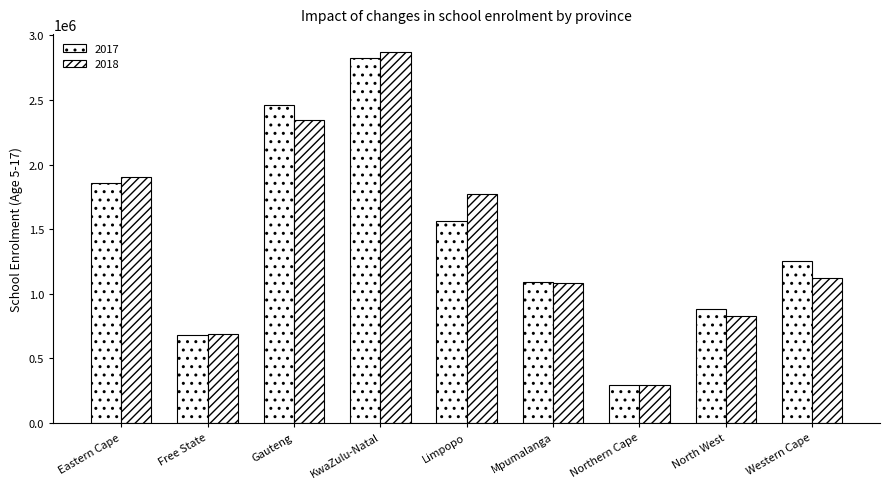

How many values in the 2017 series are below 1251254?

4